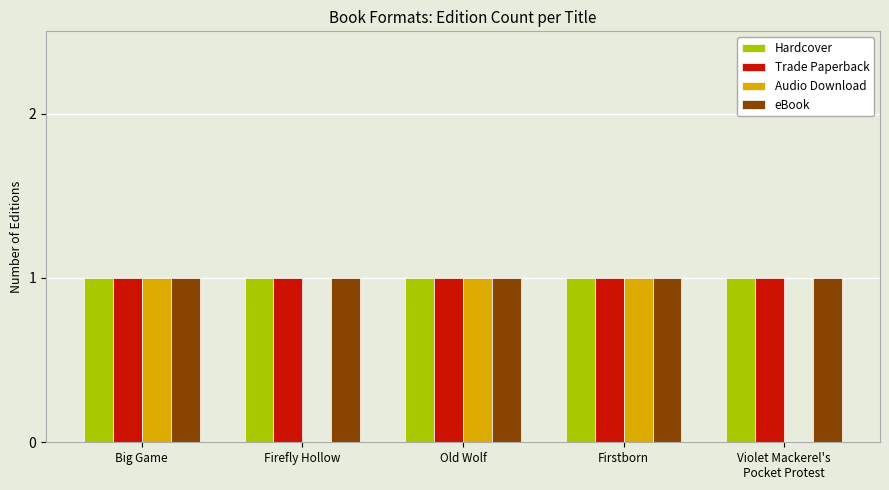

Reading left to right, extract all data points from this chart.

Hardcover: 1	1	1	1	1
Trade Paperback: 1	1	1	1	1
Audio Download: 1	0	1	1	0
eBook: 1	1	1	1	1